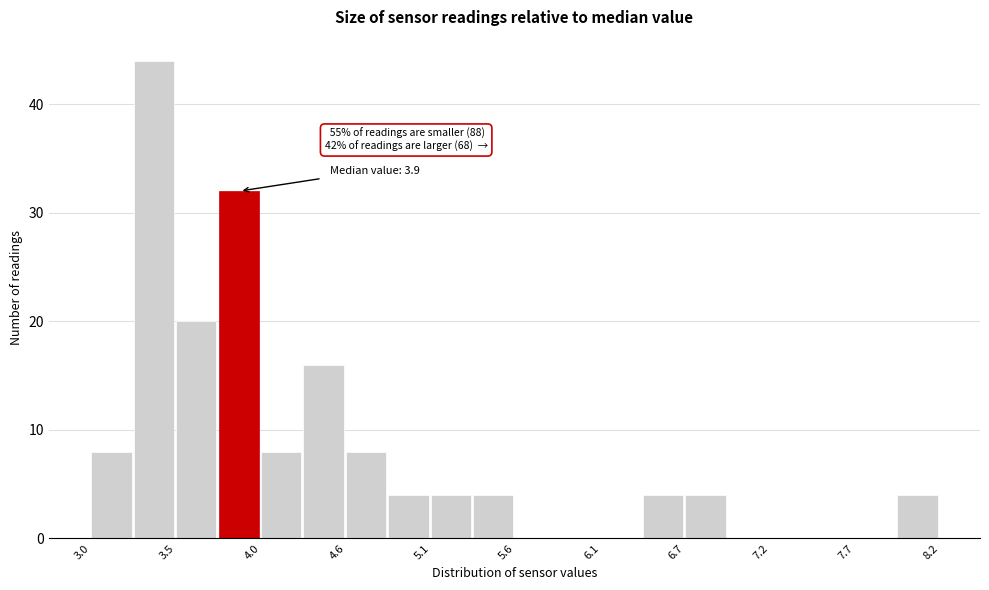

Around what value on the x-axis is the tallest bar? Give the approximate position of its centre, as read against the axis.

3.4